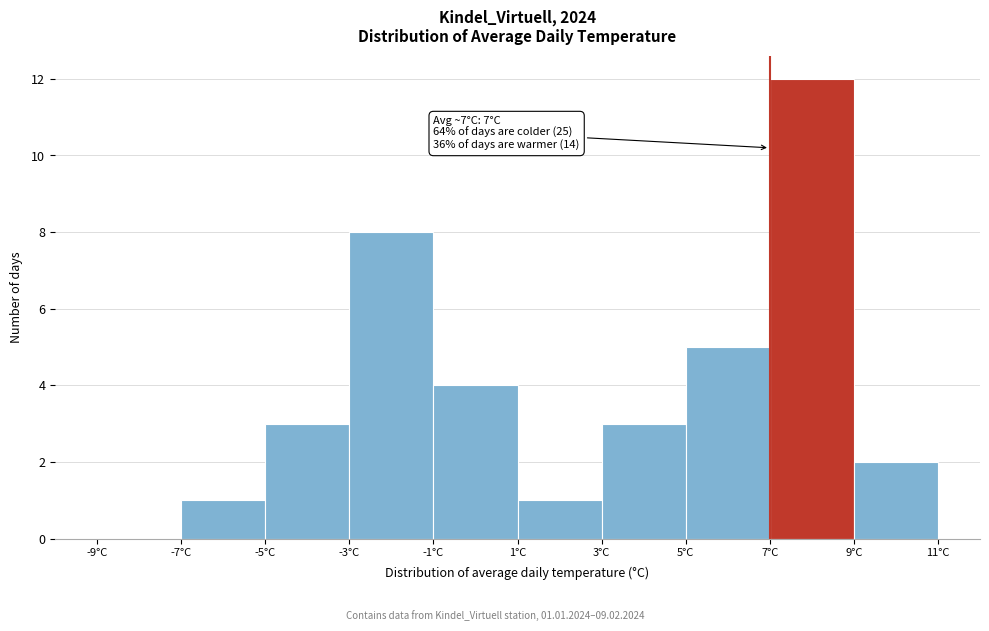

Over which range of the x-axis is the bar tallest?

7 to 9